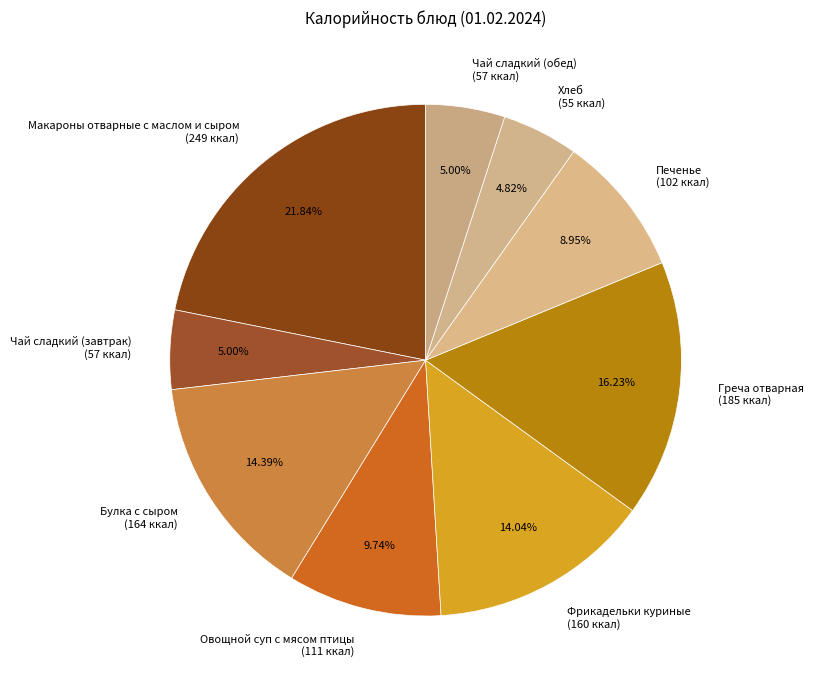

Does any single category account for the majority?

No